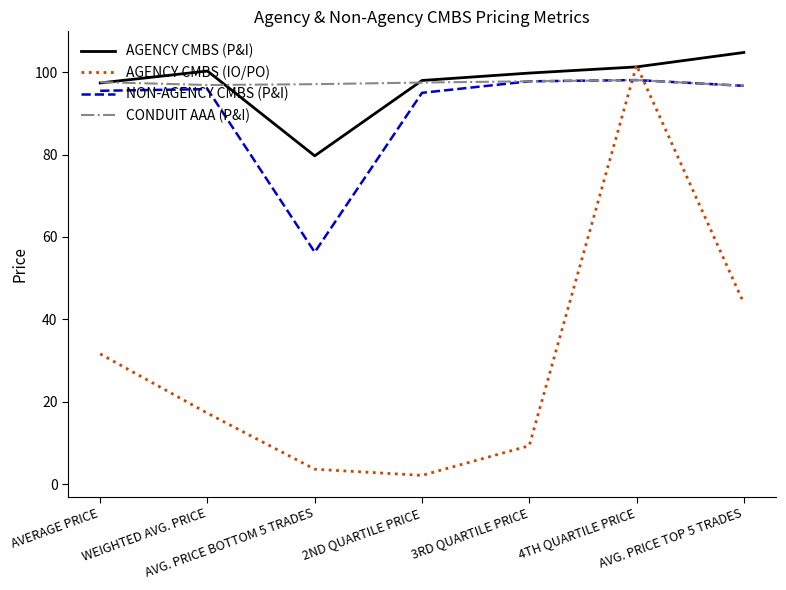

What is the maximum value shown in the chart?

104.8